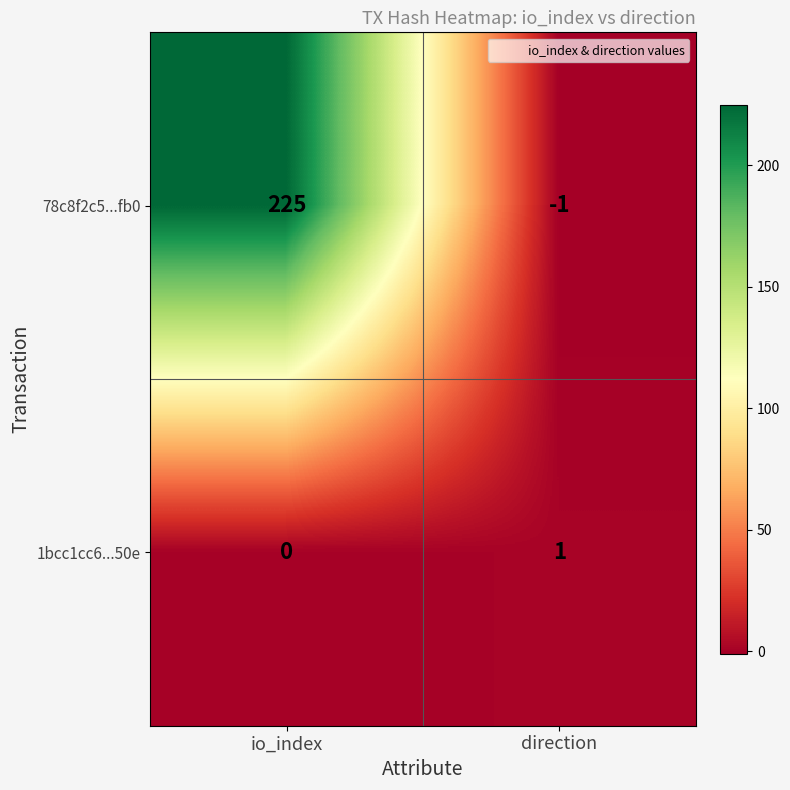

Reading right to left, transcribe all the data shown in this chart.

78c8f2c5...fb0: direction=-1	io_index=225
1bcc1cc6...50e: direction=1	io_index=0